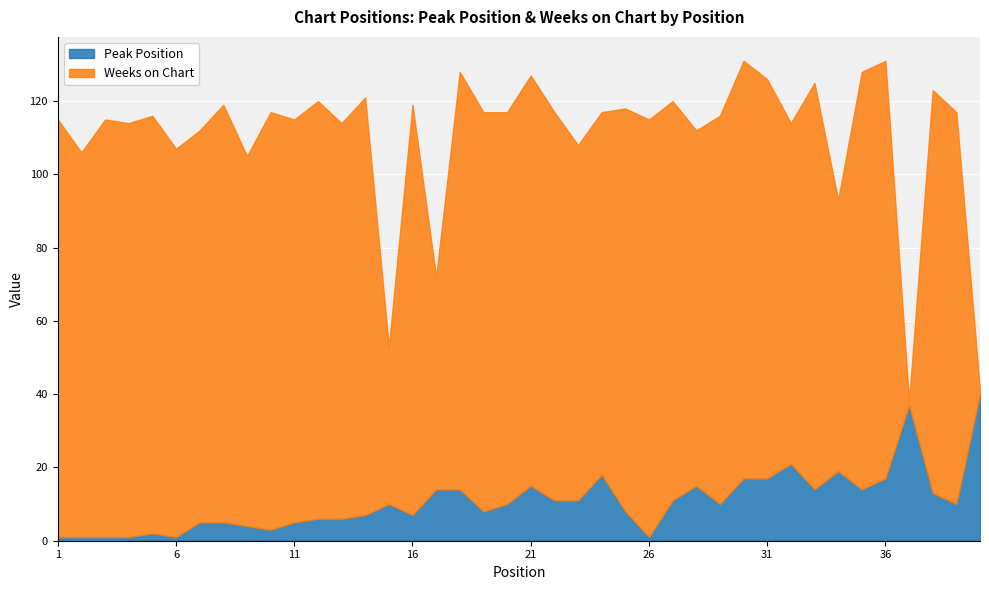

Reading right to left, transcribe all the data shown in this chart.

Peak Position: 40	10	13	37	17	14	19	14	21	17	17	10	15	11	1	8	18	11	11	15	10	8	14	14	7	10	7	6	6	5	3	4	5	5	1	2	1	1	1	1
Weeks on Chart: 1	107	110	1	114	114	74	111	93	109	114	106	97	109	114	110	99	97	106	112	107	109	114	58	112	43	114	108	114	110	114	101	114	107	106	114	113	114	105	114